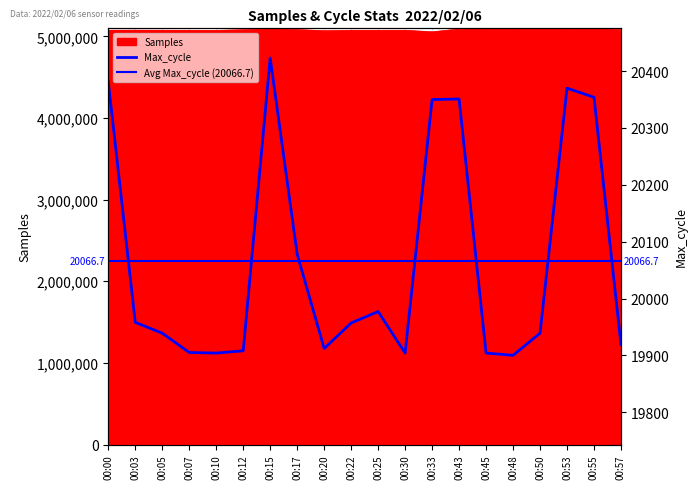

The value of Max_cycle at 00:12 is 19908. True or false?

True